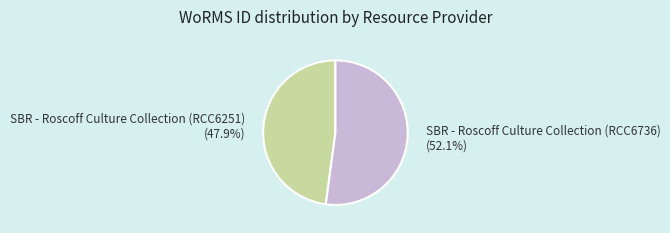

Which slice is the smallest?

SBR - Roscoff Culture Collection (RCC6251)